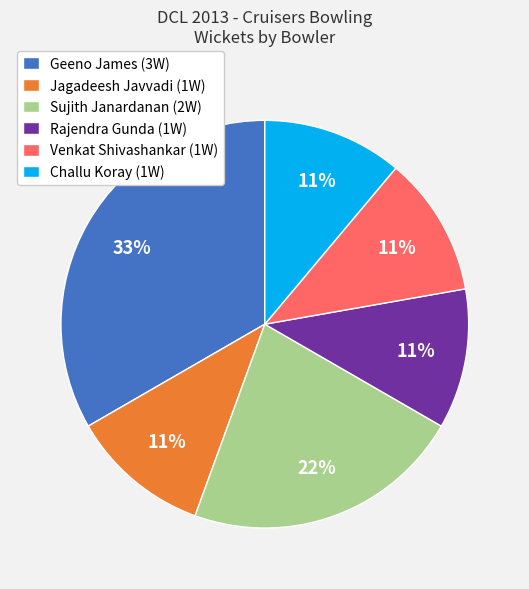

Approximately how many times larger is the value at Rajendra Gunda (1W) compared to Geeno James (3W)?

0.3